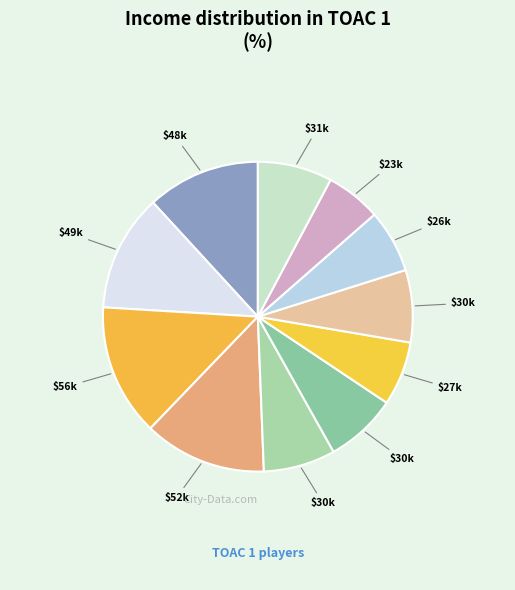

Count the number of slices in the pie.

11